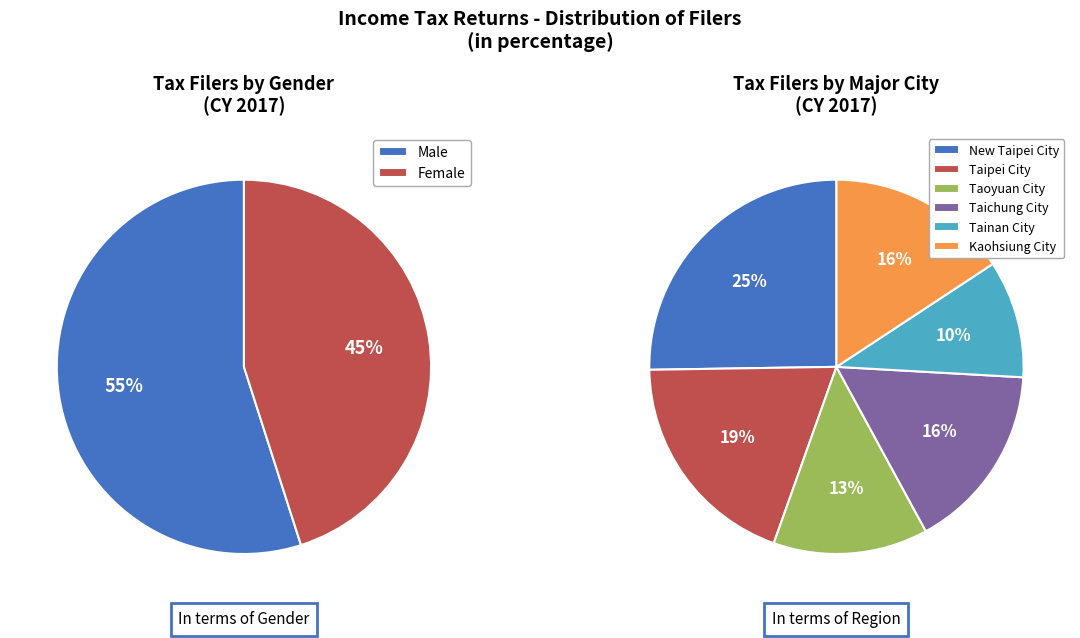

How many segments does this pie chart have?

2